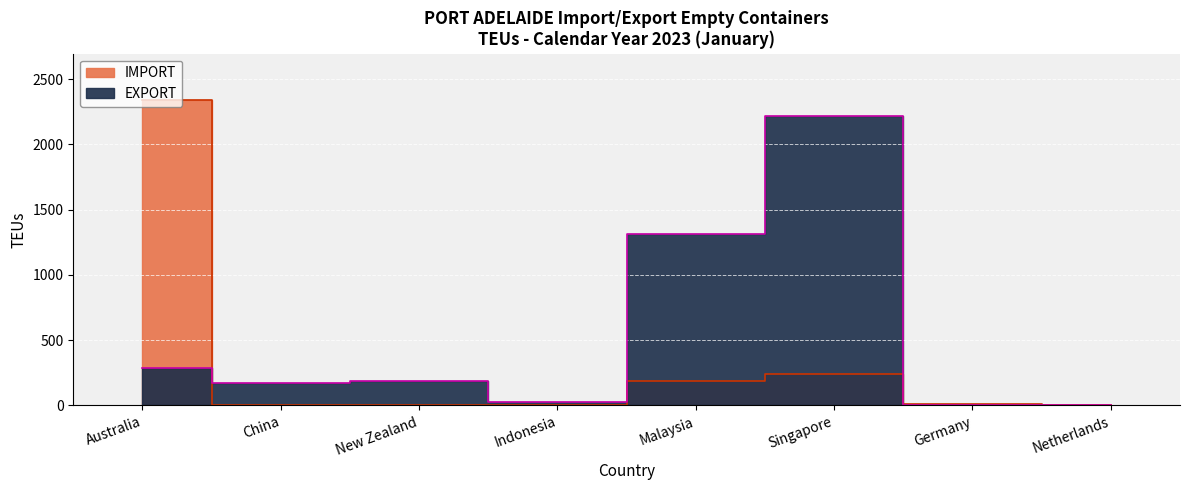

At which category does the chart reach its minimum across all series?

China